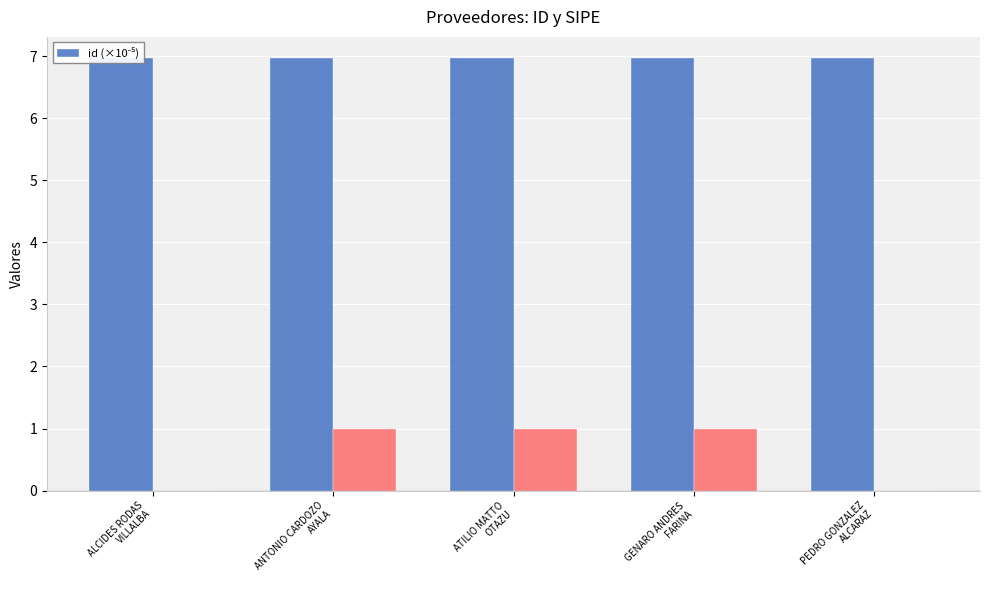

What is the value of the 1st bar from the left?

7.0